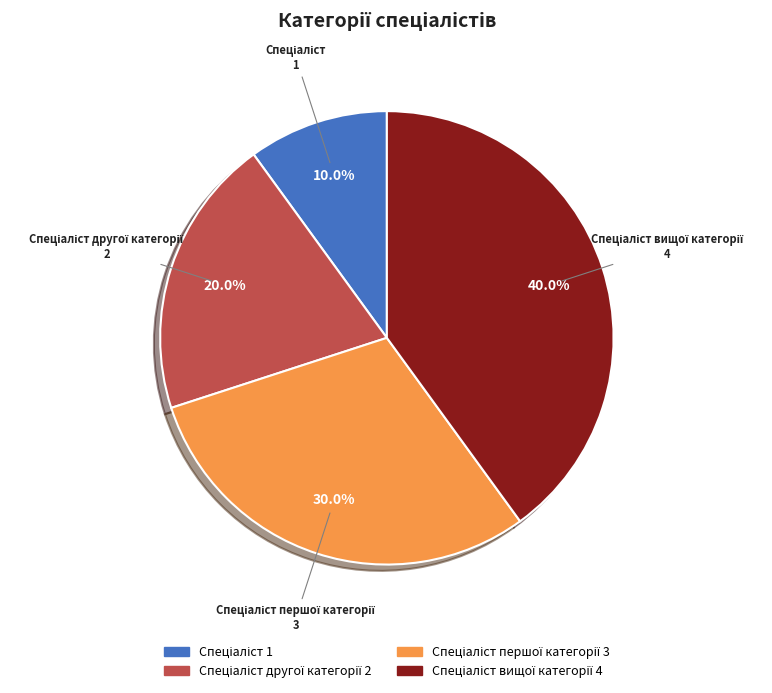

Is there any slice that represents more than half of the pie?

No